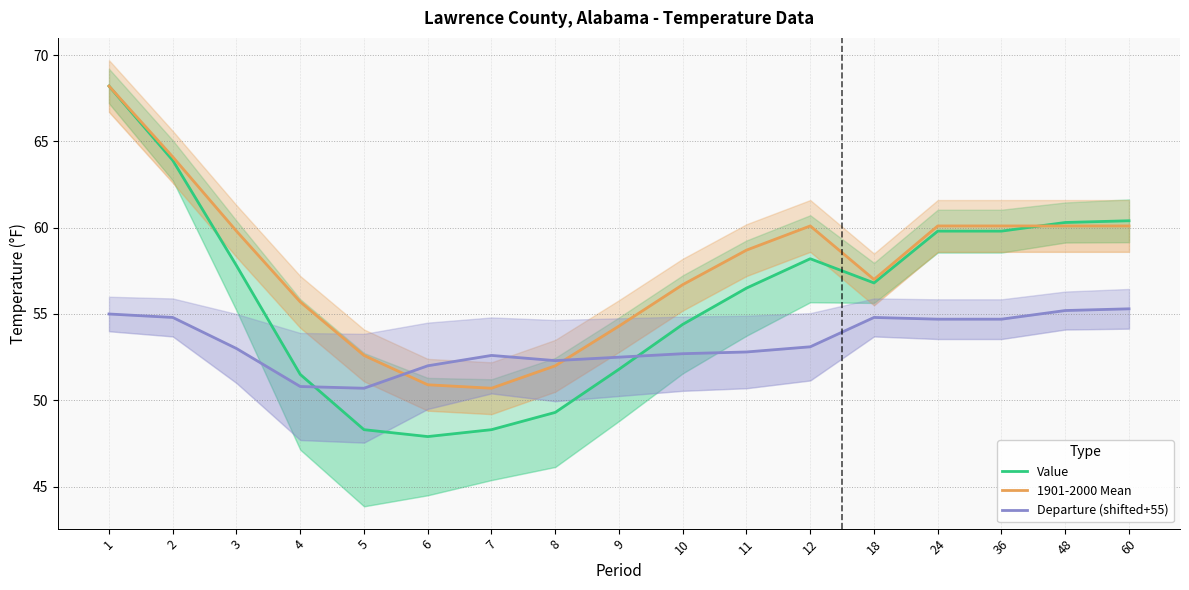

Is this an area chart (filled region under the line)?

No